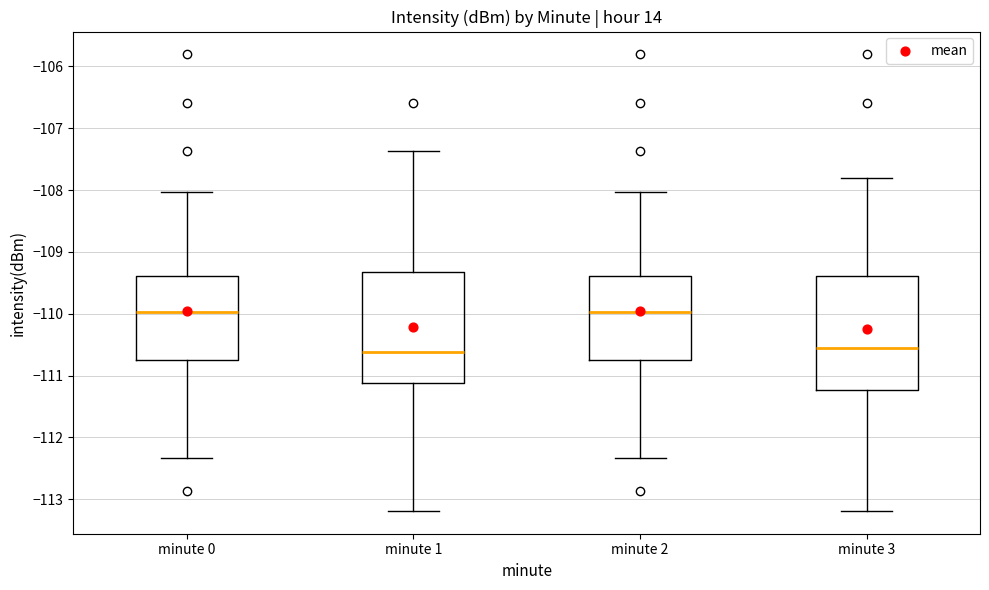

Reading left to right, transcribe this box plot: for each box, give where its median line is, the range the box spans, and where its two whiskers end, as read against the y-axis. The values are not printed on the chart, so give them approximately, as read against the axis.

minute 0: median -110.0, box -110.7 to -109.4, whiskers -112.3 to -108.0
minute 1: median -110.6, box -111.1 to -109.3, whiskers -113.2 to -107.4
minute 2: median -110.0, box -110.7 to -109.4, whiskers -112.3 to -108.0
minute 3: median -110.5, box -111.2 to -109.4, whiskers -113.2 to -107.8